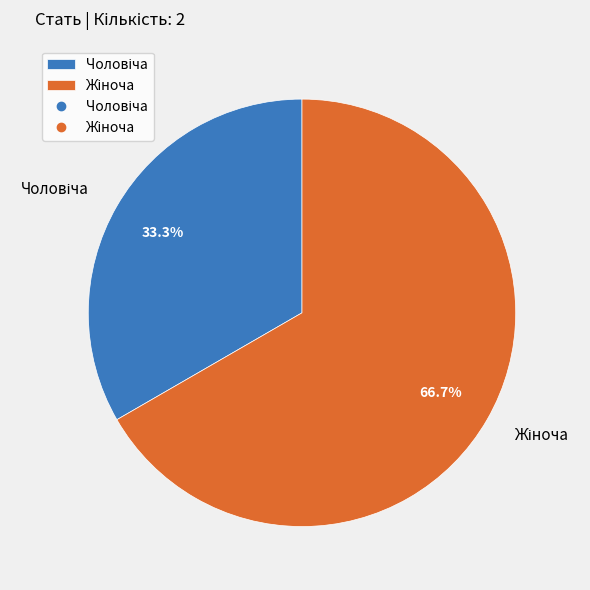

Is there any slice that represents more than half of the pie?

Yes